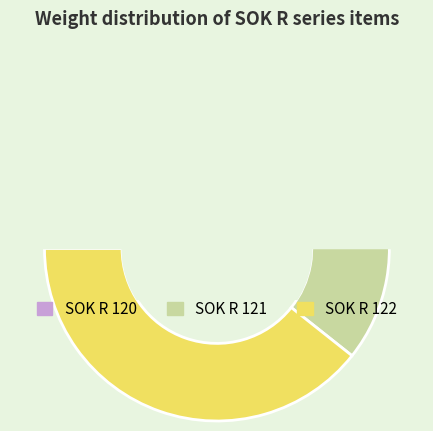

Is it true that SOK R 122 is 39% of the pie?

True